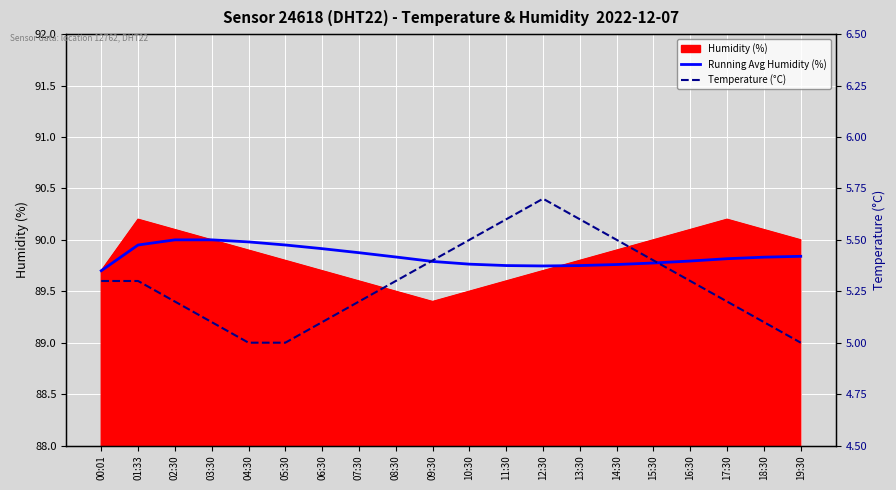

The Humidity (%) series shows 89.5 at 08:30. True or false?

True